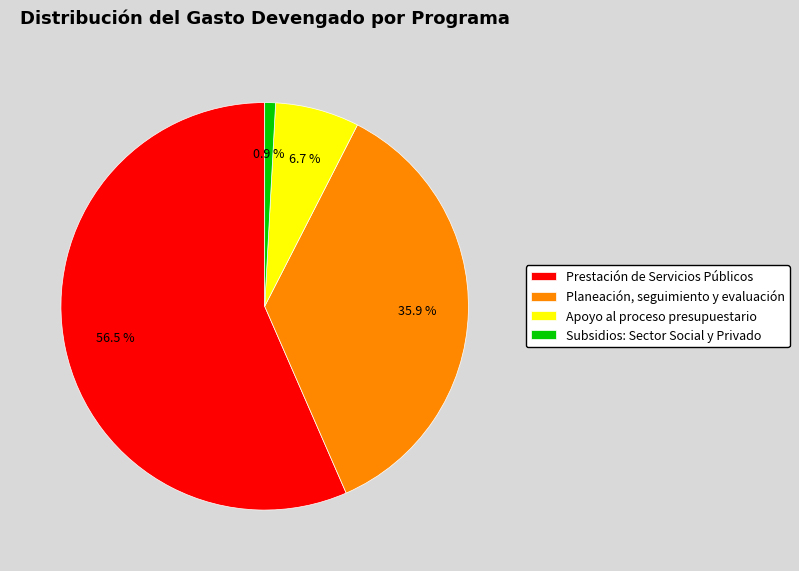

Which slice is the largest?

Prestación de Servicios Públicos